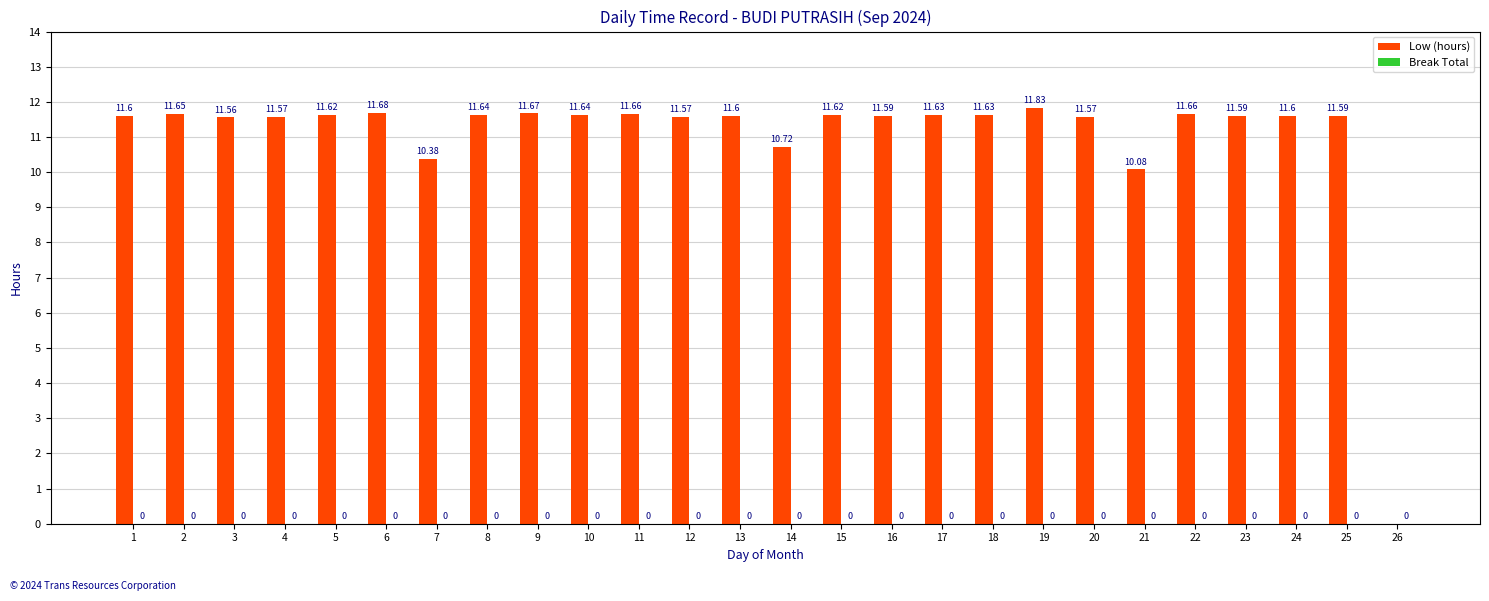

Between 18 and 7, which is larger?

18